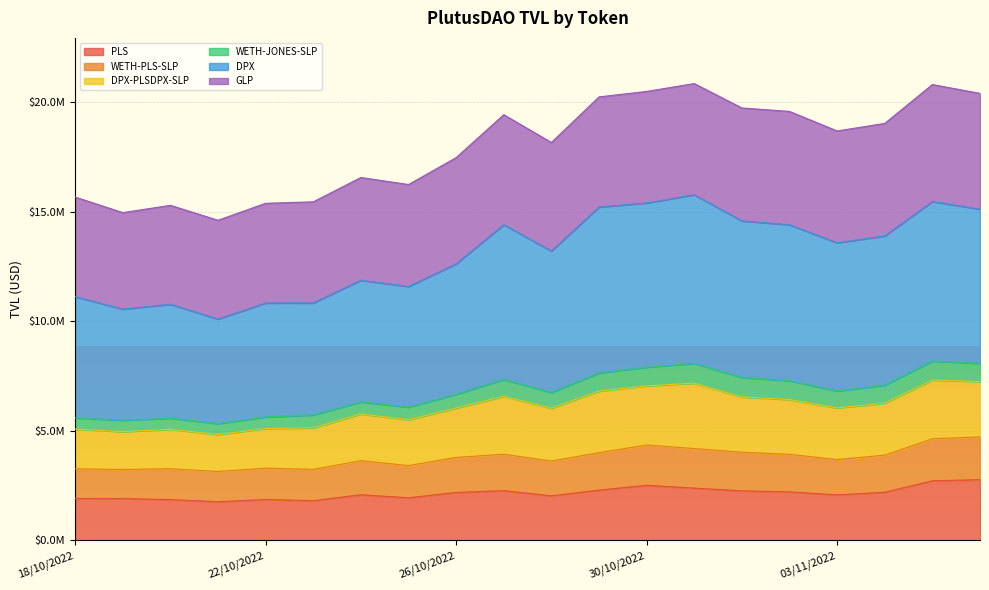

At which category does WETH-PLS-SLP reach its first local peak?

20/10/2022